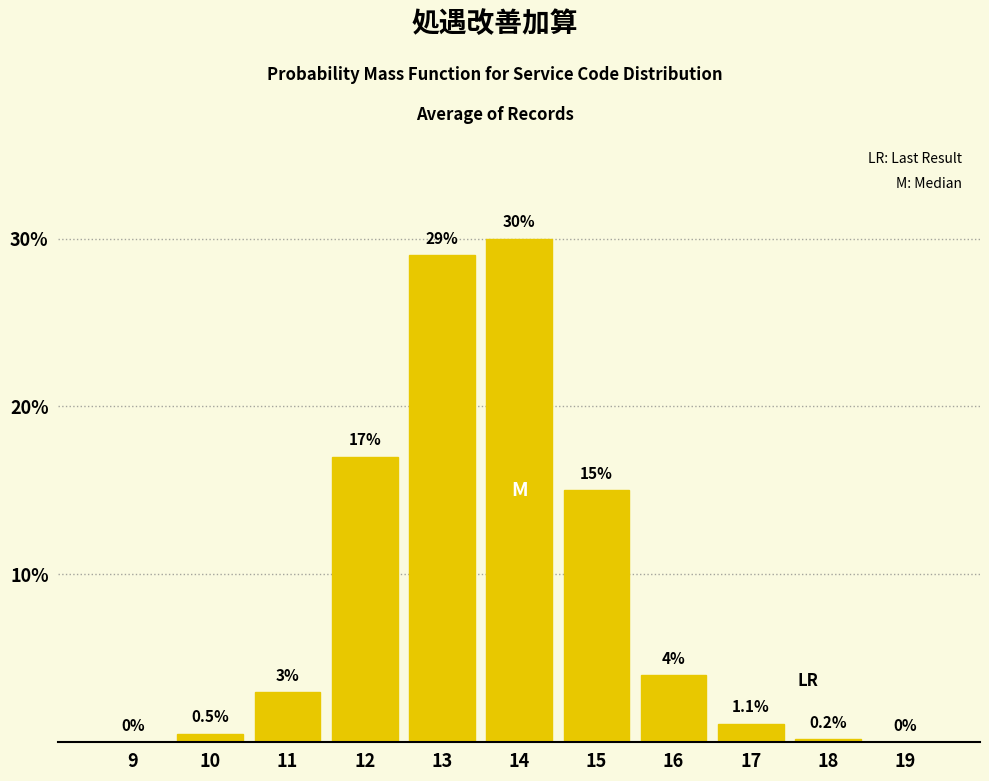

Reading right to left, list all the values displayed in this chart.

19=0.0	18=0.2	17=1.1	16=4.0	15=15.0	14=30.0	13=29.0	12=17.0	11=3.0	10=0.5	9=0.0